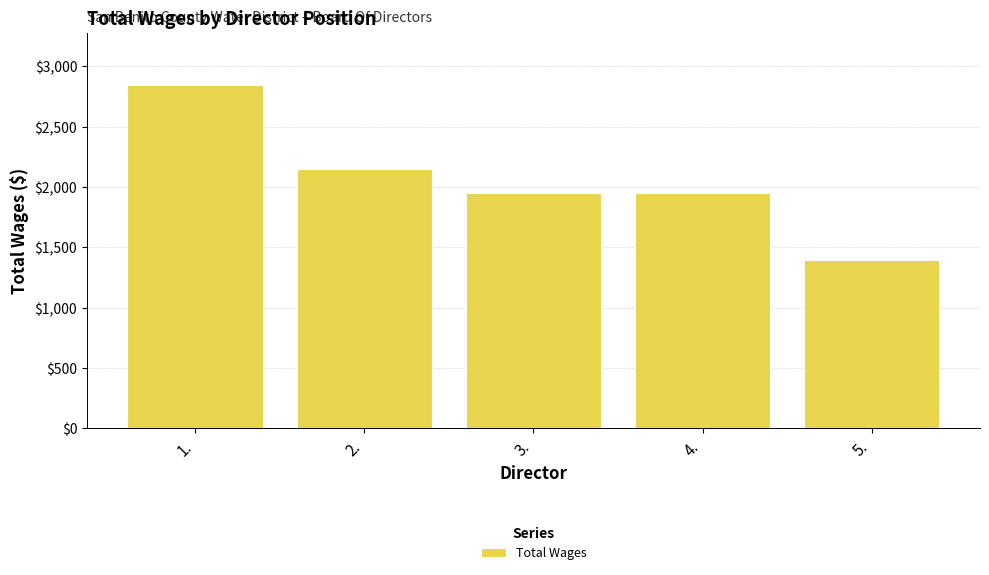

What is the label of the 3rd bar from the right?

3.